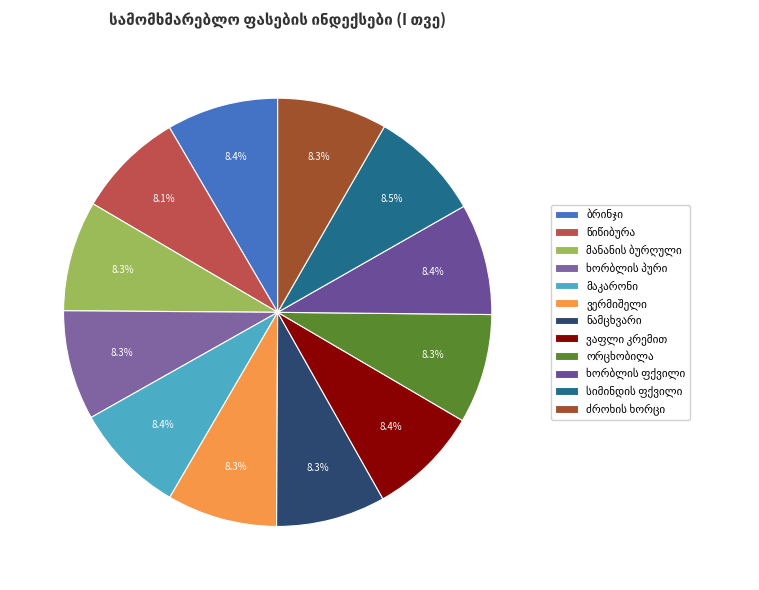

Is ხორბლის ფქვილი the majority of the pie?

No